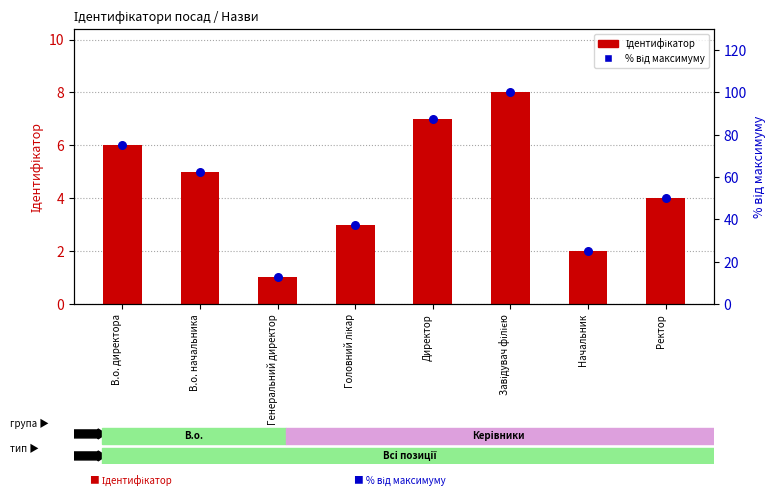

Which series has the largest Y range (max minus min)?

% від максимуму